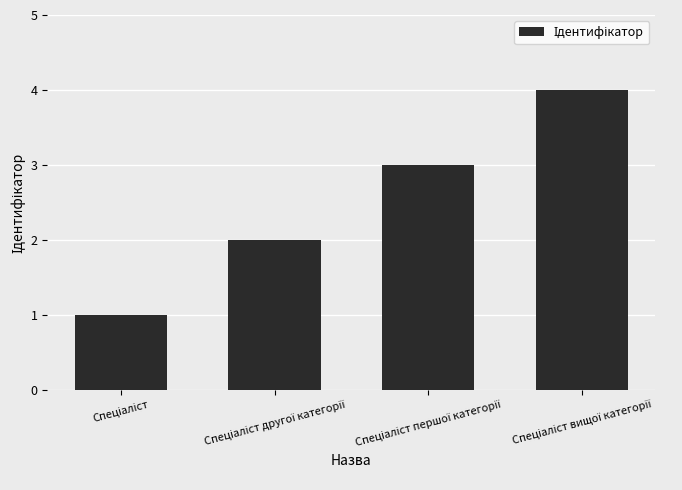

What is the difference between the maximum and minimum values?

3